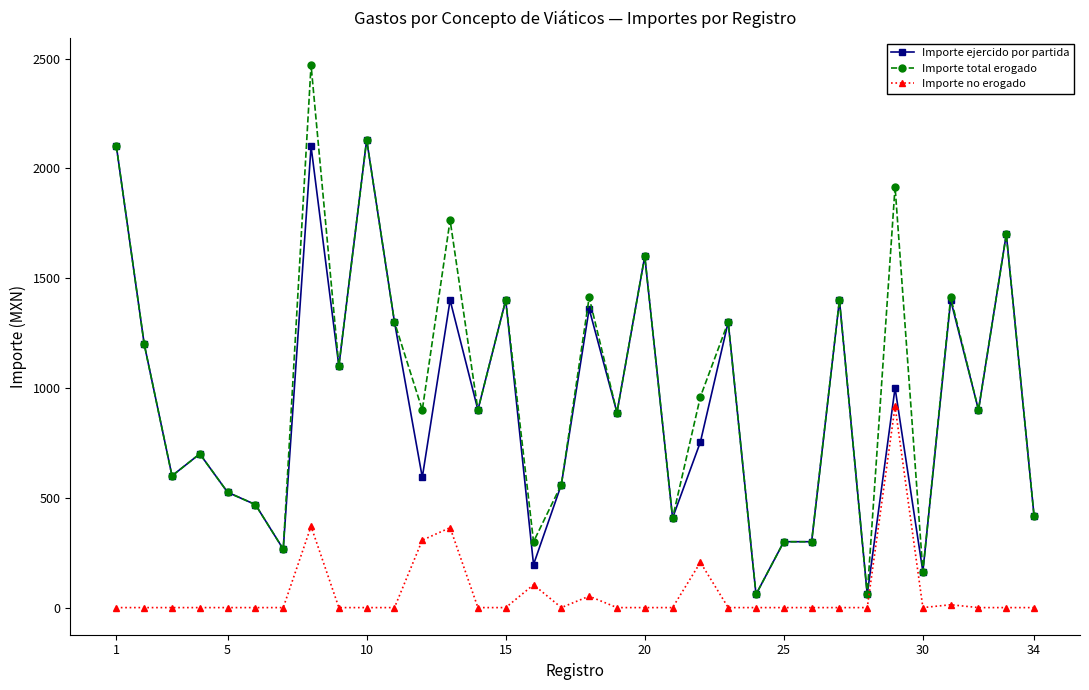

What is the highest value of the Importe ejercido por partida series?

2130